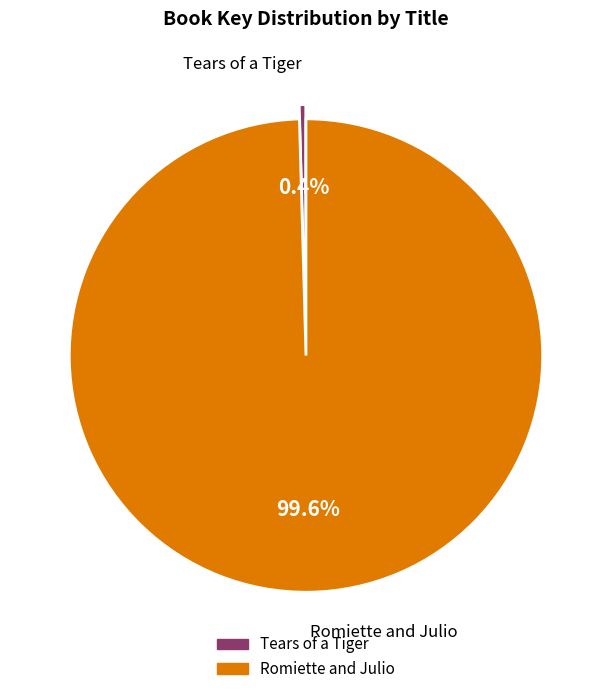

Which slice is the smallest?

Tears of a Tiger